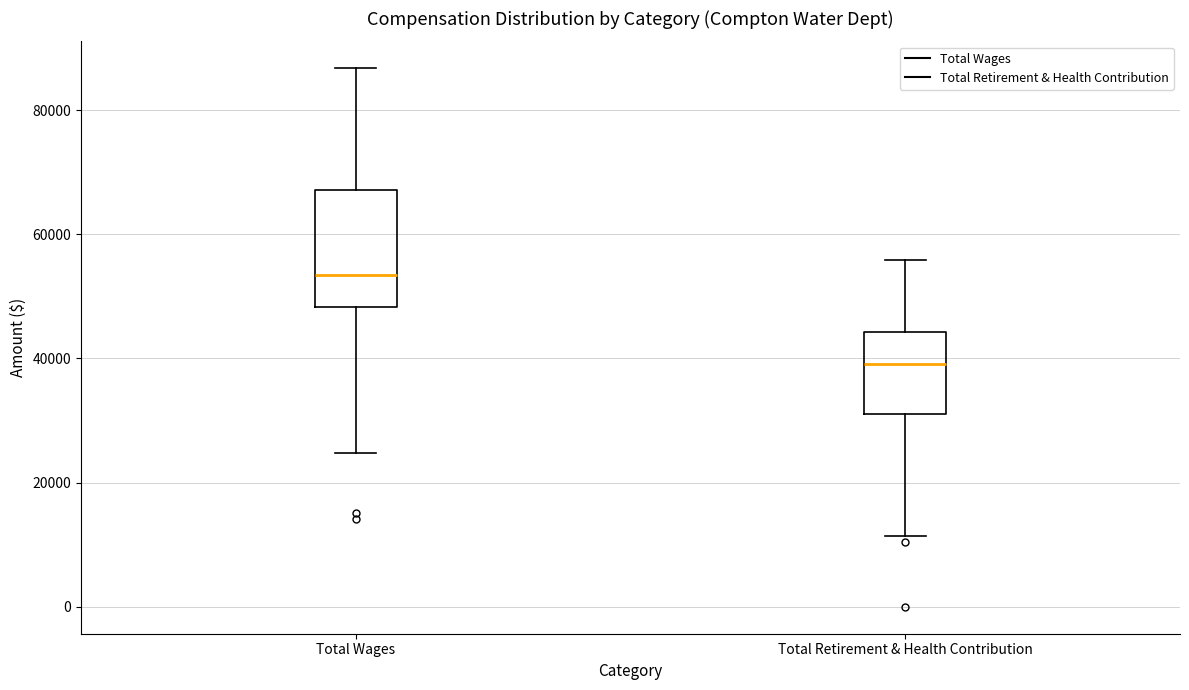

Which box is the tallest, from its lower edge to its upper edge?

Total Wages